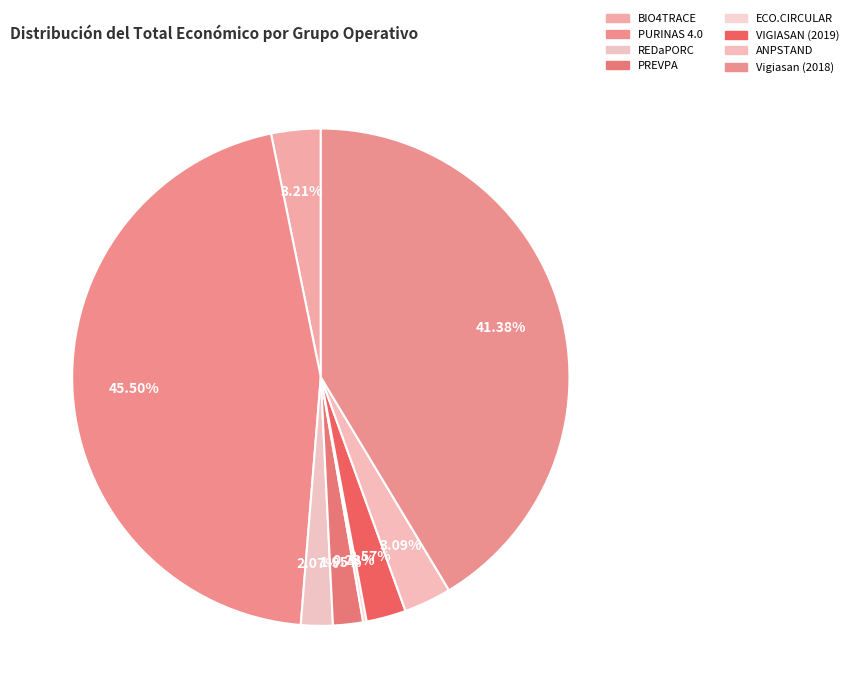

To the nearest percent, what is the difference between the largest and smallest slice percentages?

45%